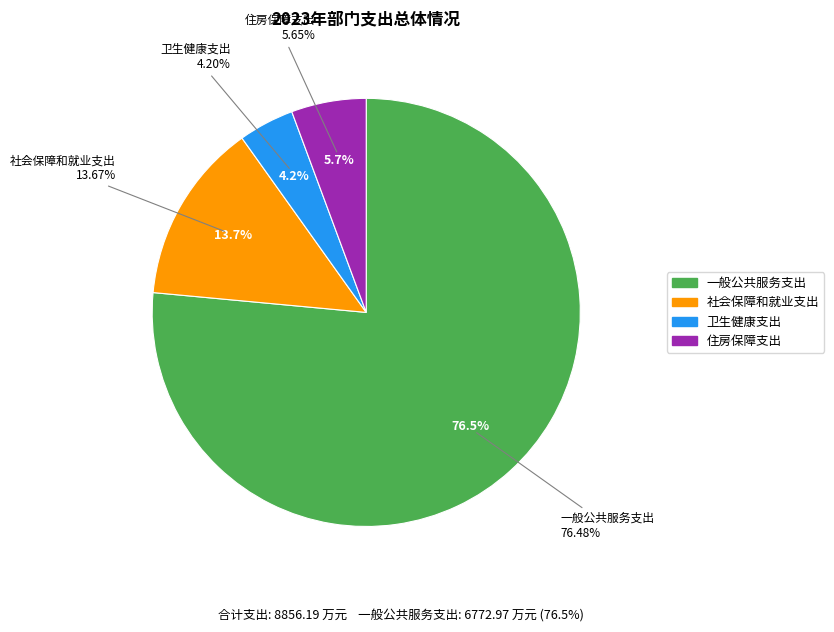

To the nearest percent, what portion does 社会保障和就业支出 represent?

14%